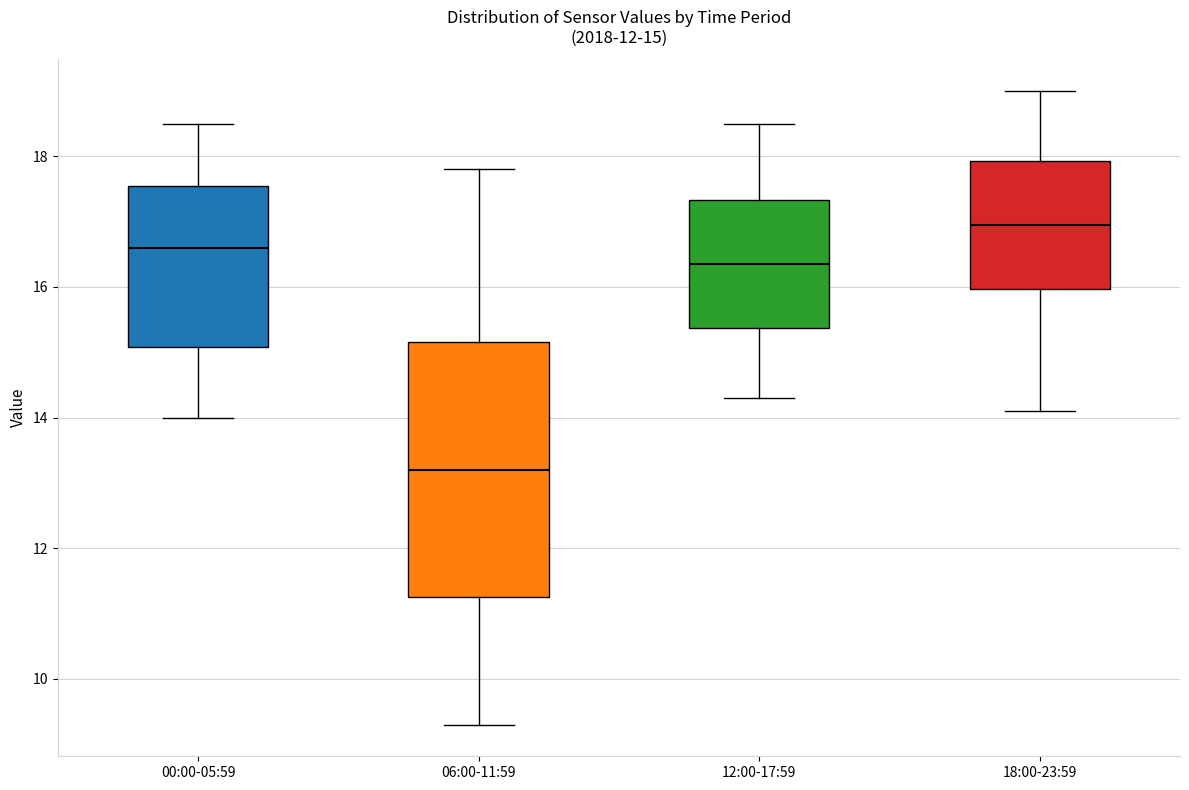

Which box has the highest median line?

18:00-23:59